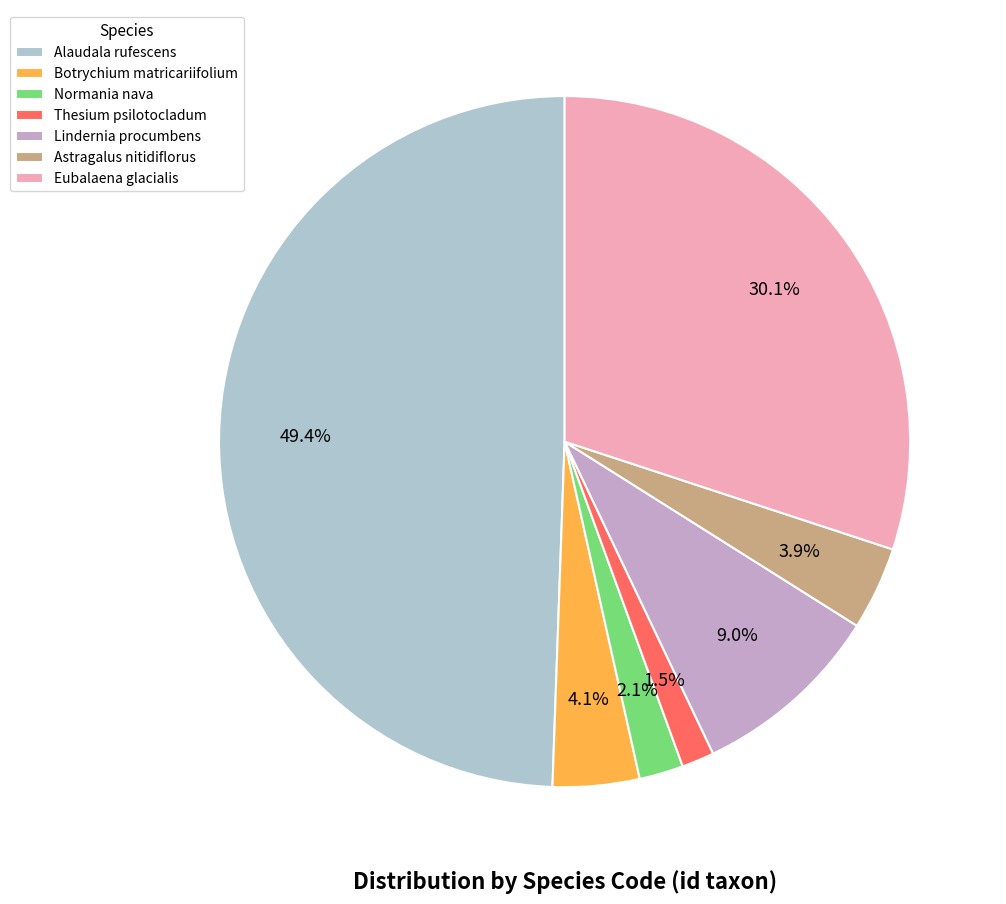

To the nearest percent, what is the difference between the largest and smallest slice percentages?

48%